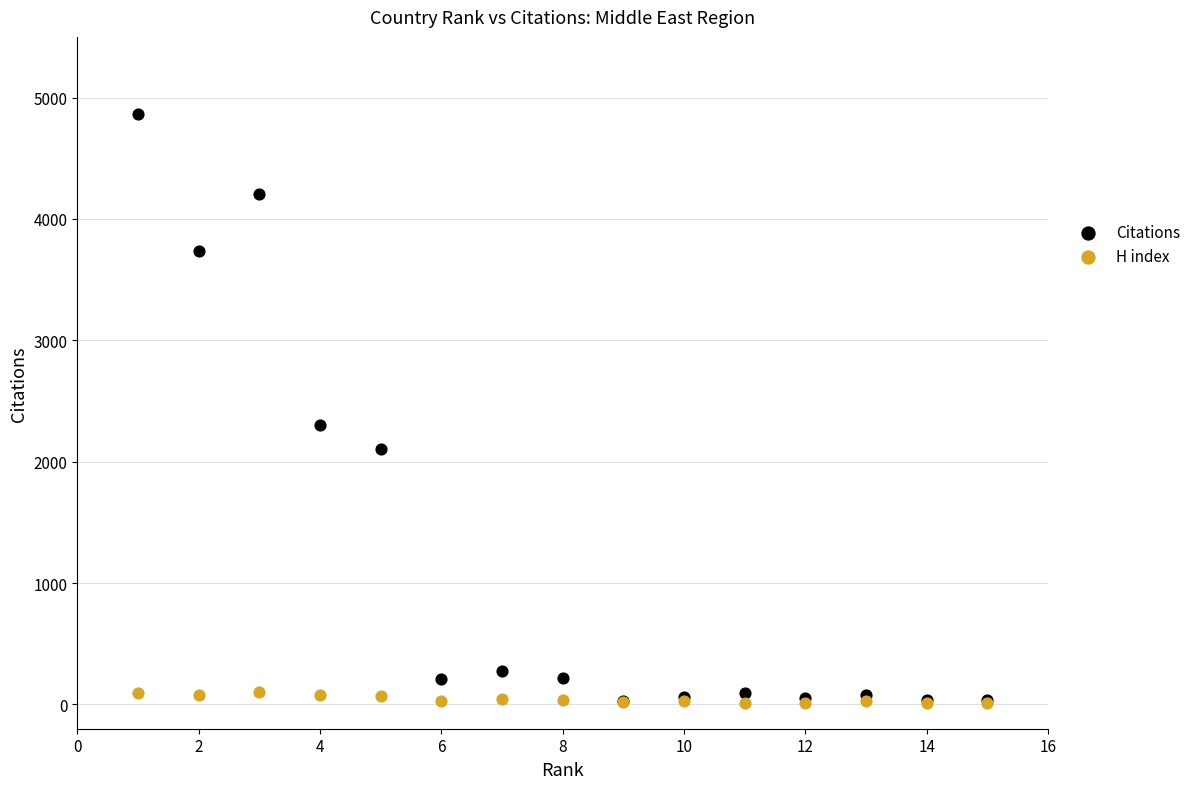

Which series has the largest Y range (max minus min)?

Citations